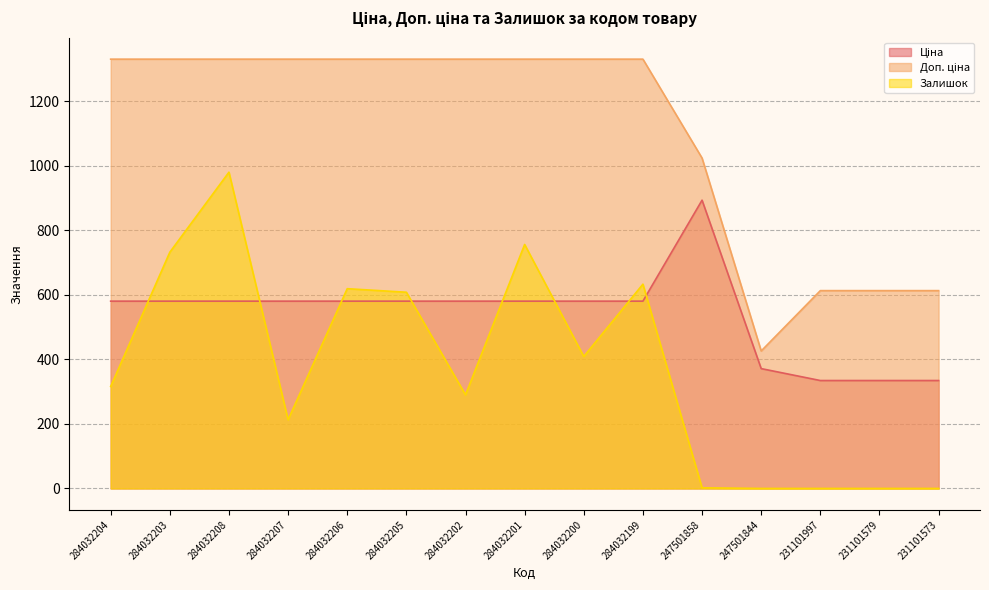

Is it true that Ціна equals 337.4 at 247501858?

False